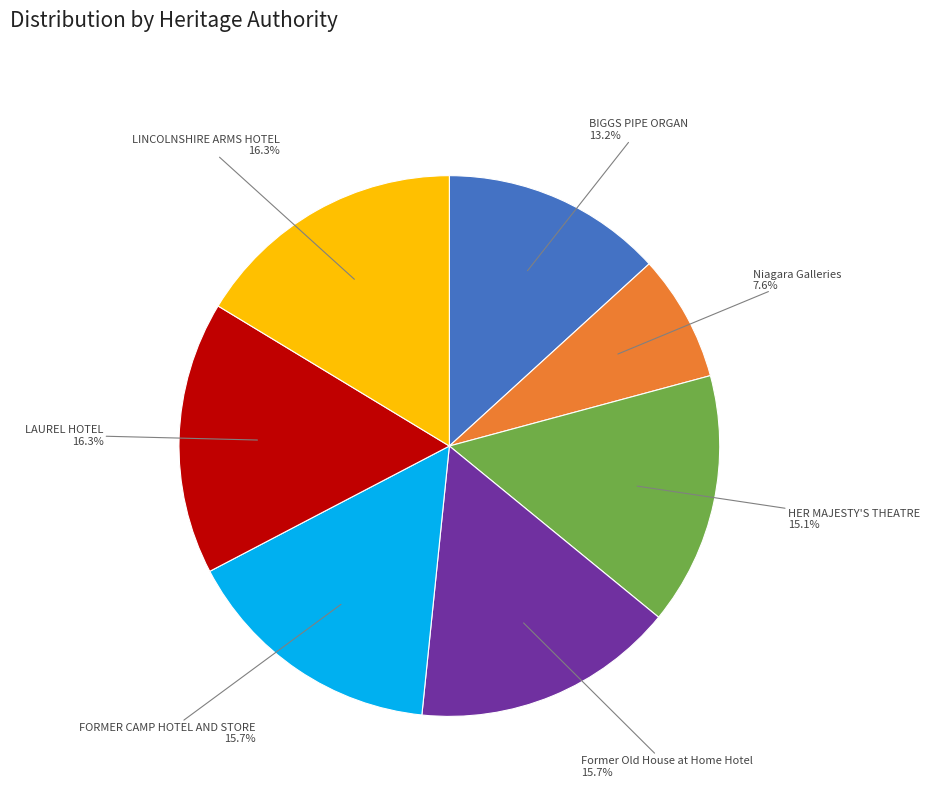

Is LINCOLNSHIRE ARMS HOTEL the majority of the pie?

No